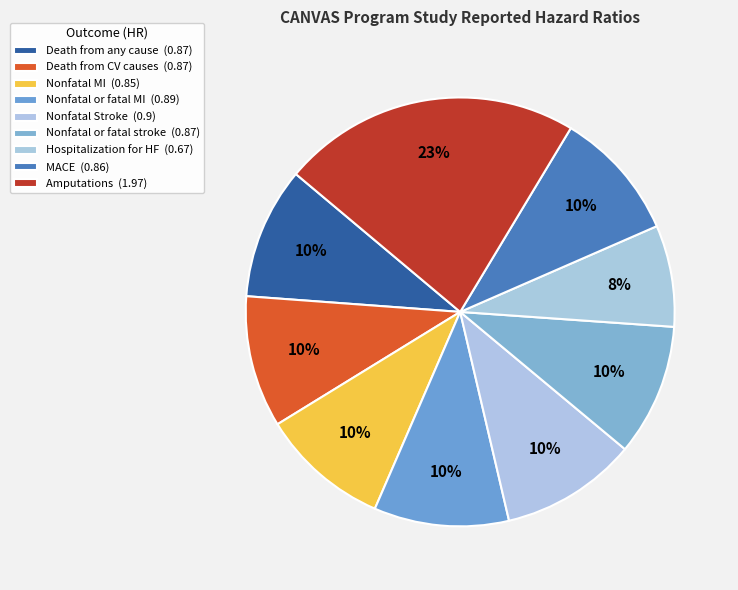

What is the smallest slice in the pie chart?

Hospitalization for HF